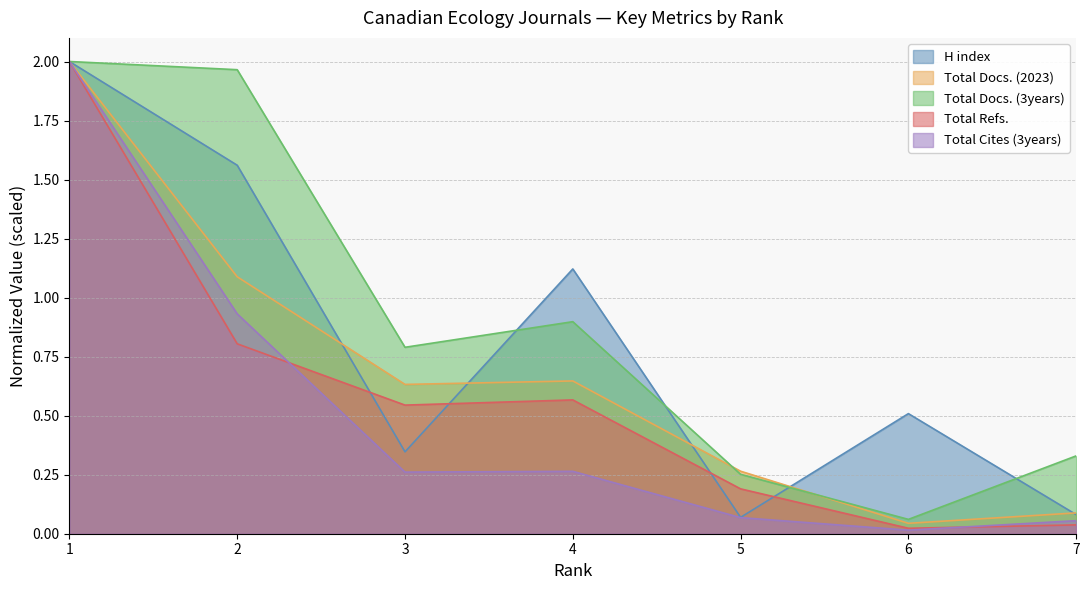

Reading left to right, transcribe all the data shown in this chart.

H index: 2.0	1.6	0.3	1.1	0.1	0.5	0.1
Total Docs. (2023): 2.0	1.1	0.6	0.6	0.3	0.0	0.1
Total Docs. (3years): 2.0	2.0	0.8	0.9	0.3	0.1	0.3
Total Refs.: 2.0	0.8	0.5	0.6	0.2	0.0	0.0
Total Cites (3years): 2.0	0.9	0.3	0.3	0.1	0.0	0.1